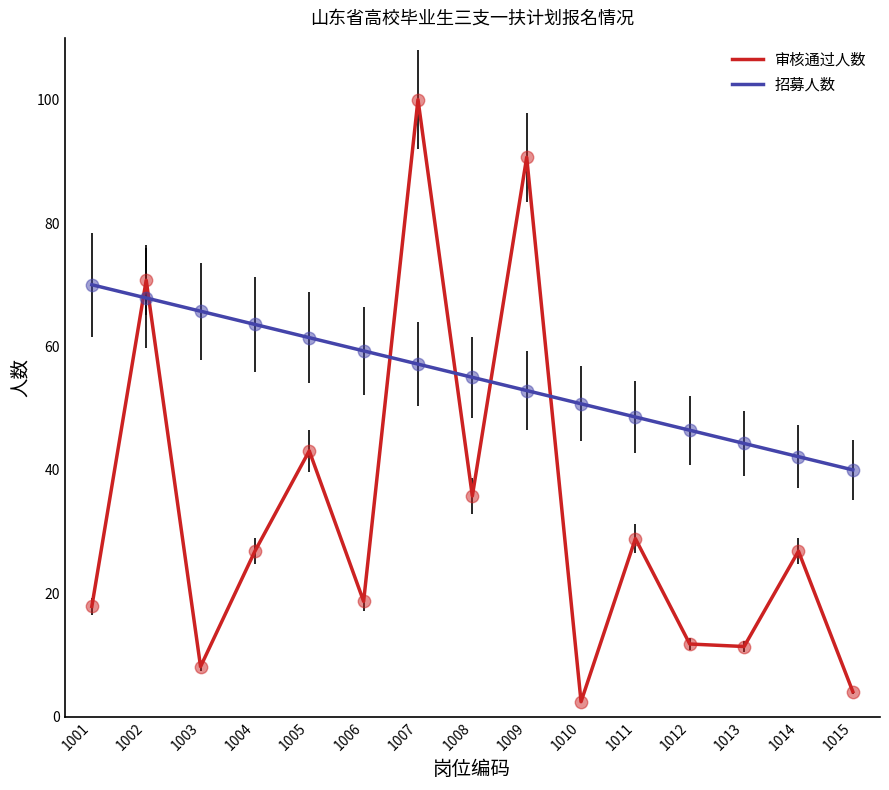

What is the spread (max minus min) of values at 1002?

2.9